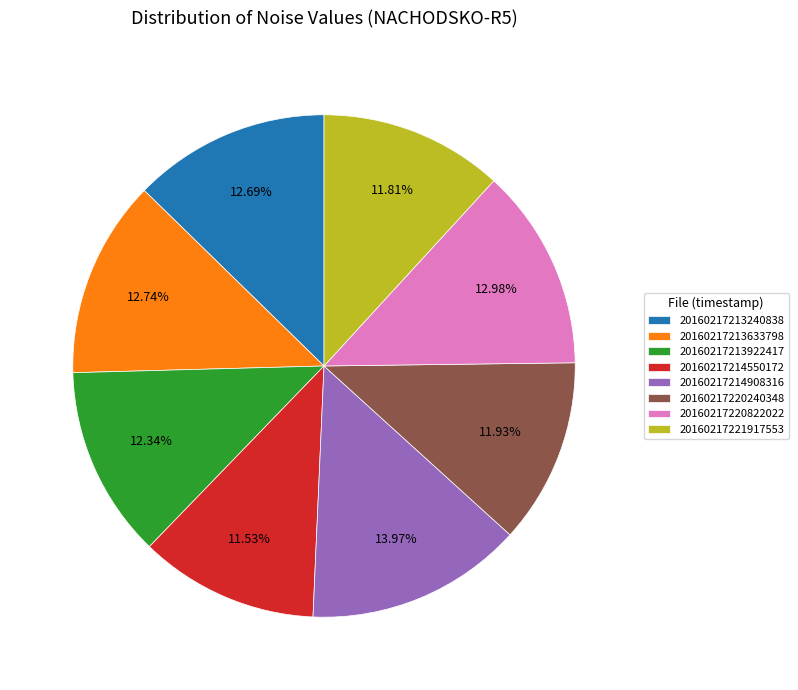

How many segments does this pie chart have?

8